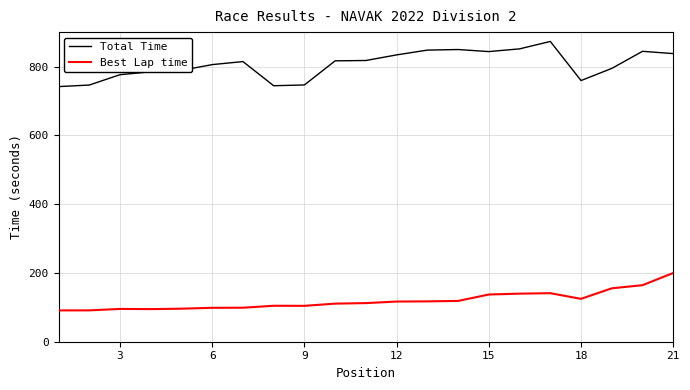

Does the chart have visible grid lines?

Yes